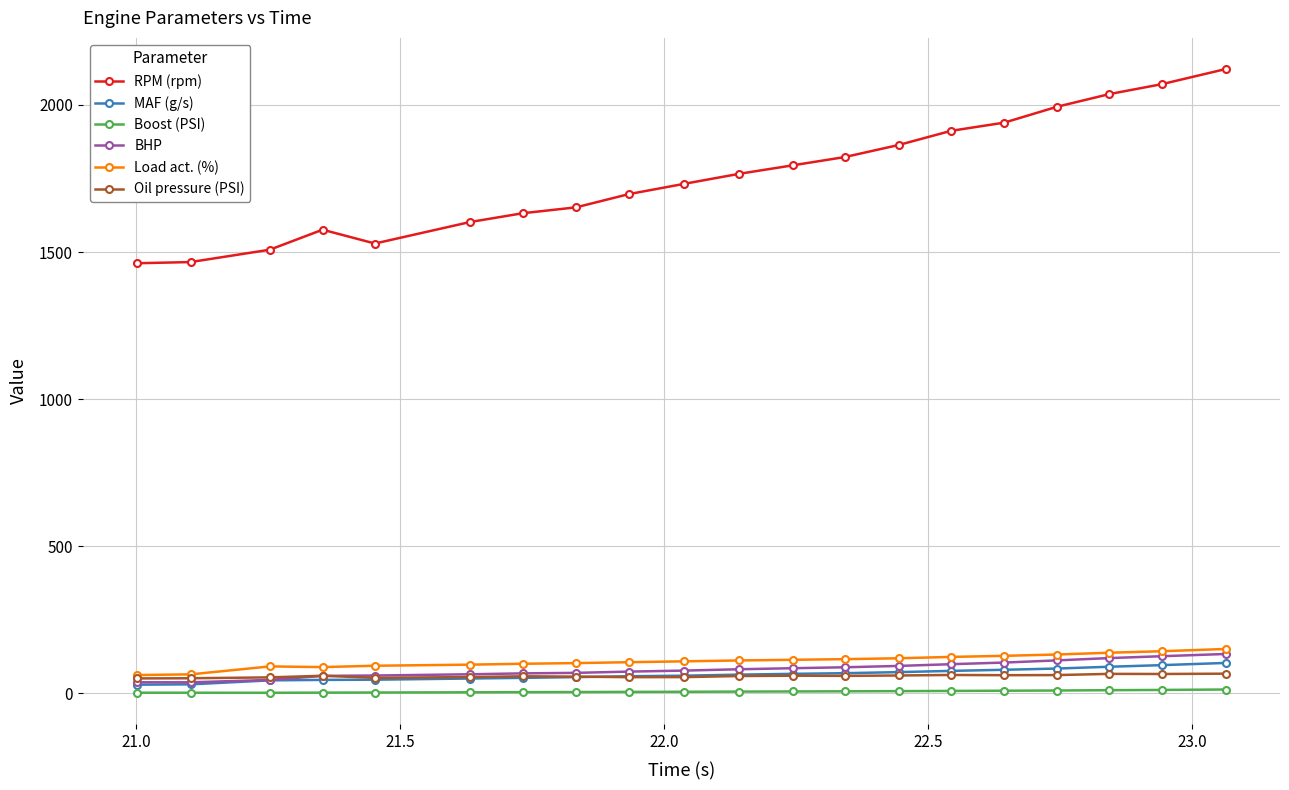

At how many categories does at least one series exceed 791?

20